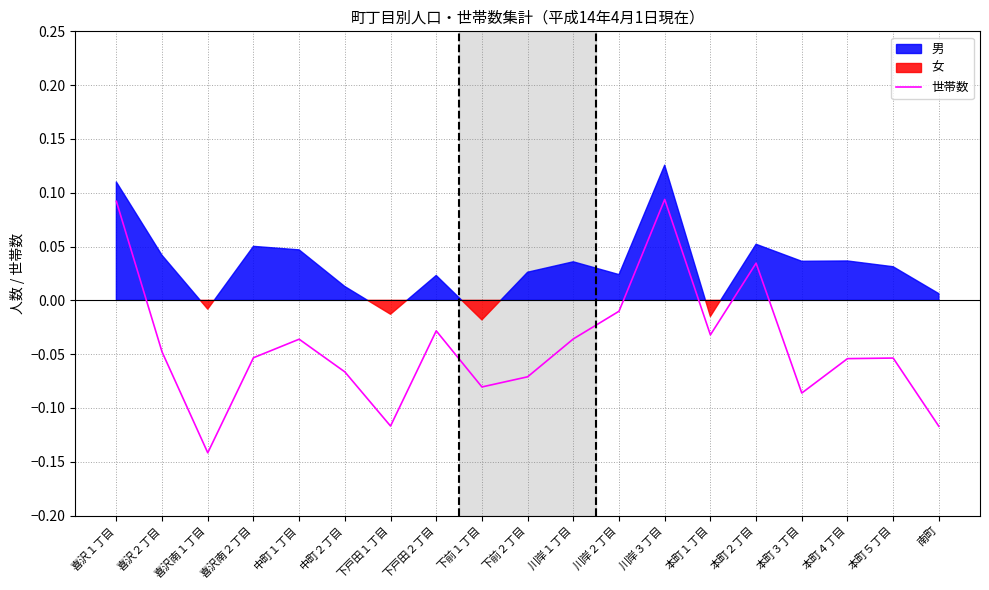

Which has a higher value, 本町２丁目 or 川岸１丁目?

本町２丁目